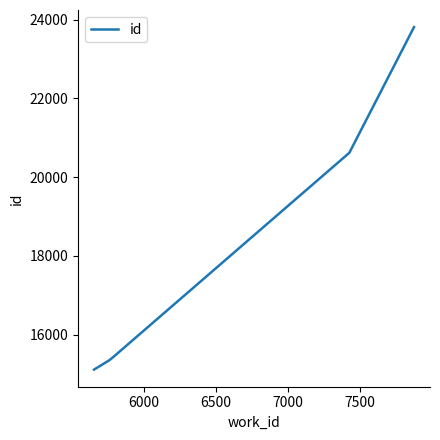

What is the difference between the maximum and minimum values?

8705